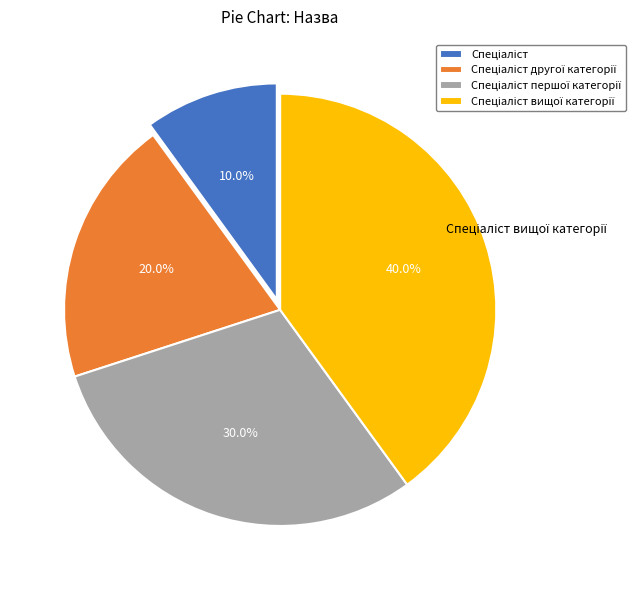

Does any single category account for the majority?

No